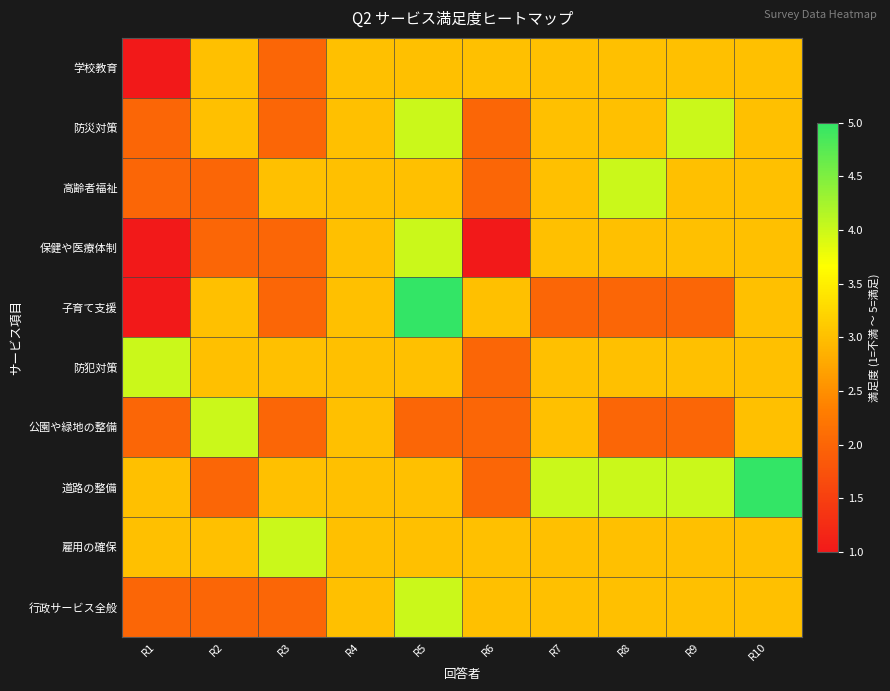

Rank the series at R6 from lowest to highest value.

保健や医療体制, 防災対策, 高齢者福祉, 防犯対策, 公園や緑地の整備, 道路の整備, 学校教育, 子育て支援, 雇用の確保, 行政サービス全般